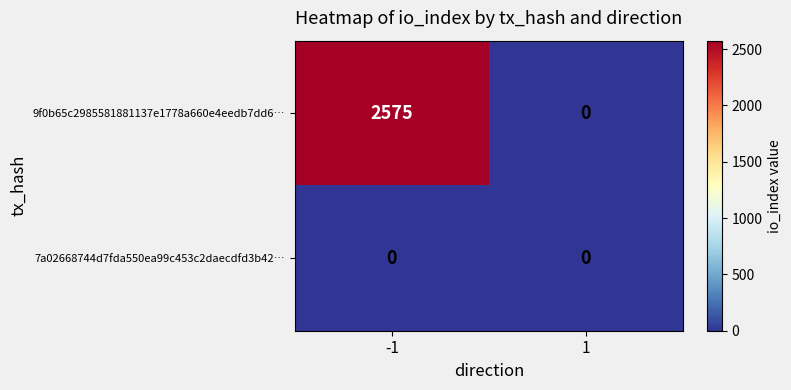

What is the maximum value shown in the chart?

2575